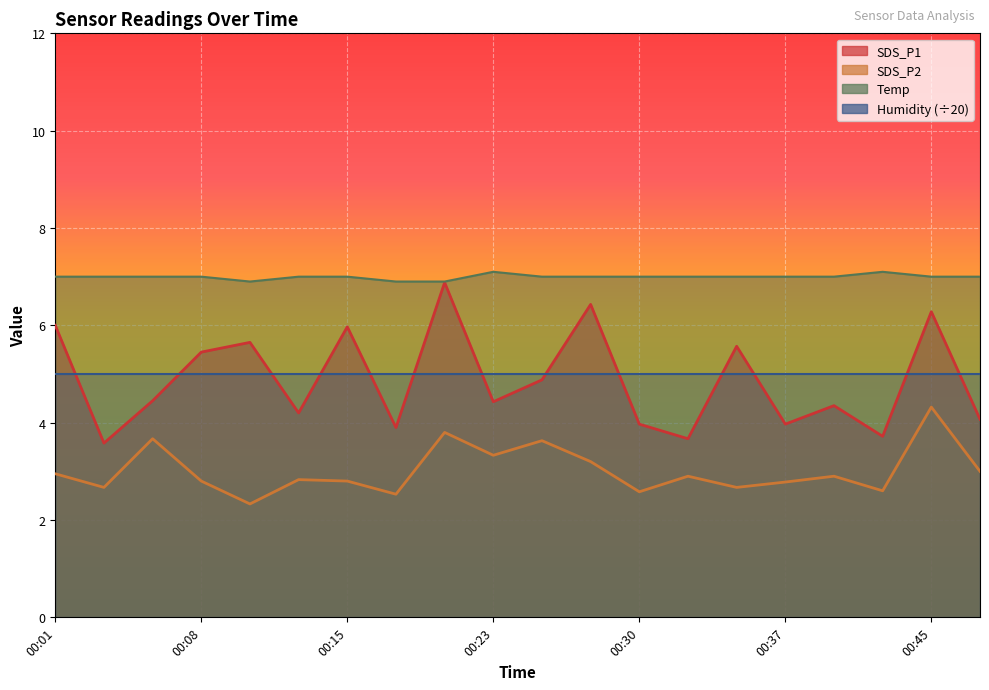

At which category does SDS_P1 reach its first local valley?

00:03